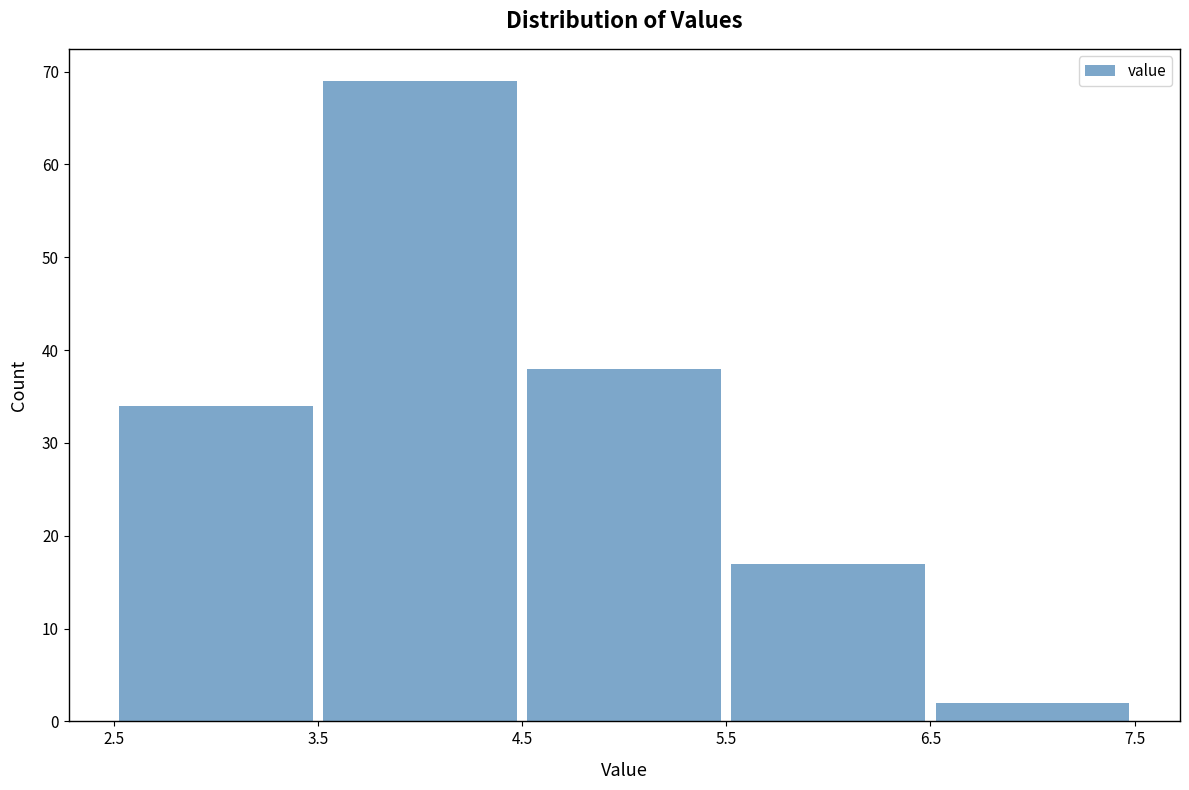

Reading left to right, list every bar in this chart as the range it spans on the x-axis followed by its height. The values are not printed on the chart, so give them approximately, as read against the axis.

2.5 to 3.5: 34
3.5 to 4.5: 69
4.5 to 5.5: 38
5.5 to 6.5: 17
6.5 to 7.5: 2